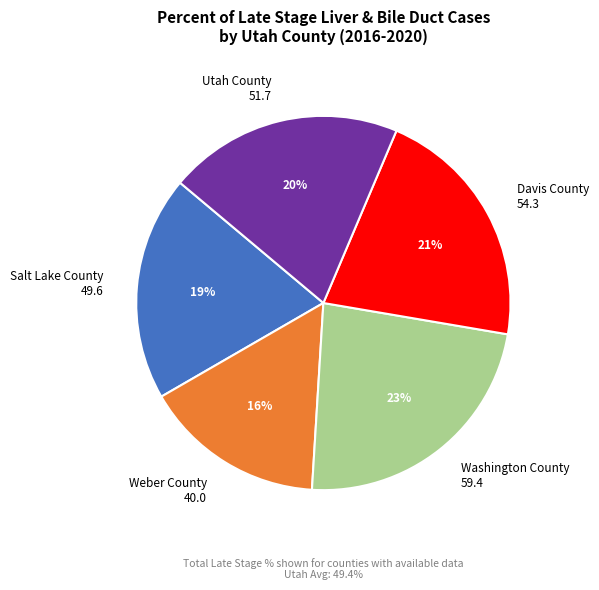

Is there any slice that represents more than half of the pie?

No